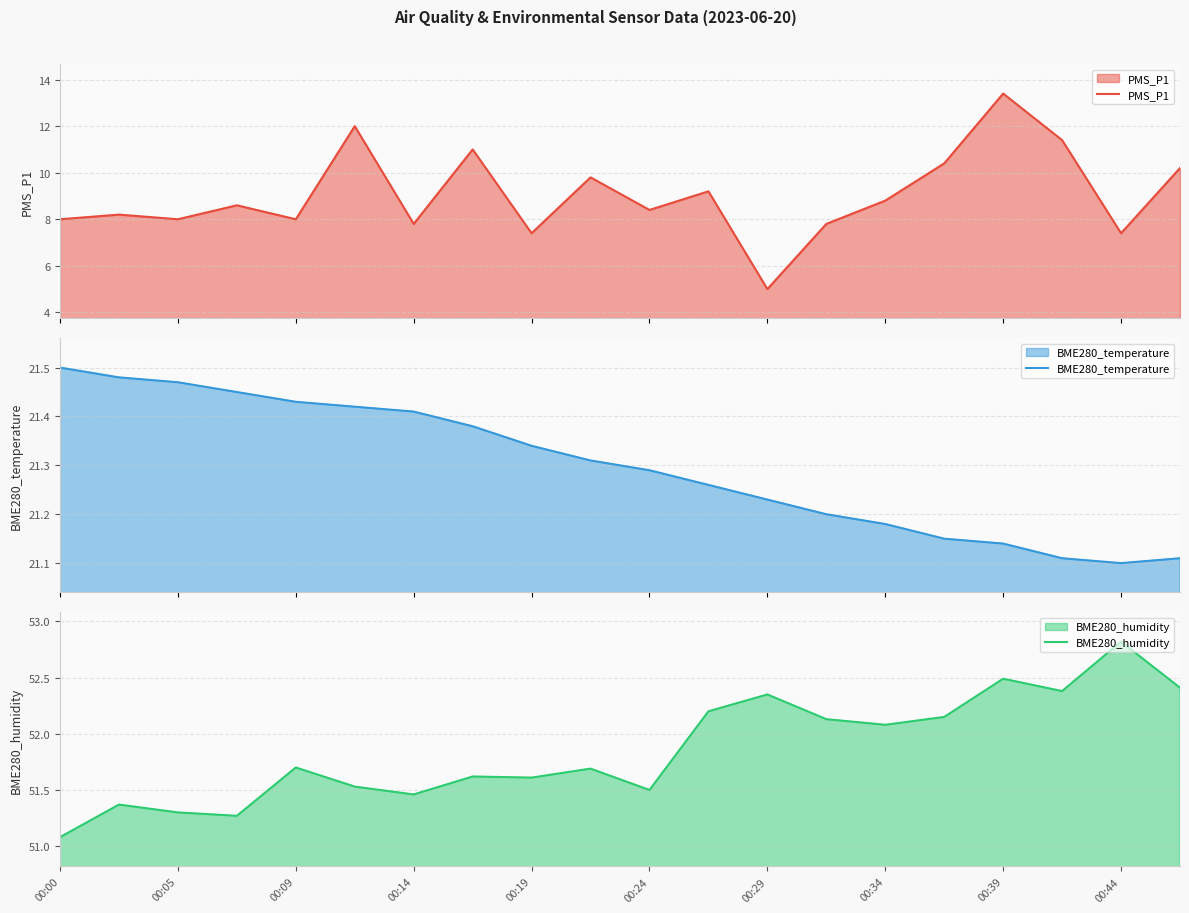

At how many categories does at least one series exceed 43?

20